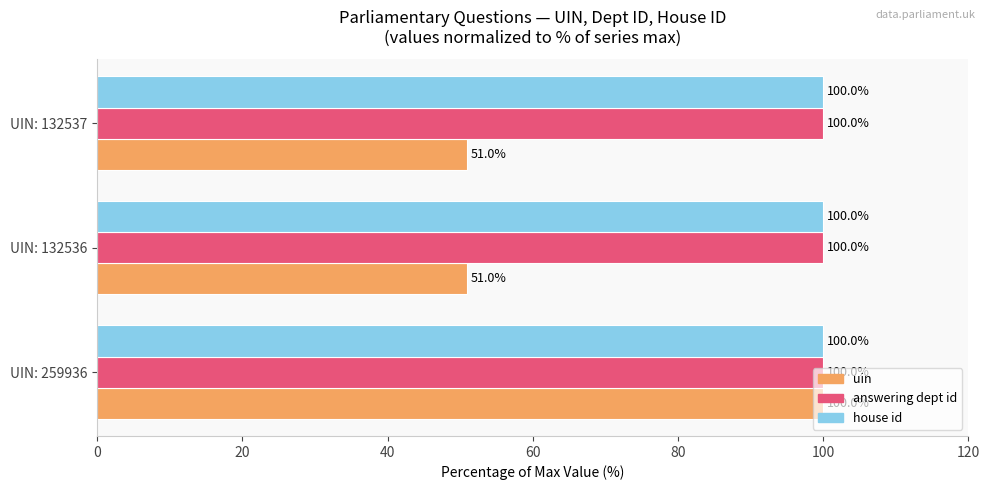

What is the average value of the uin series?

67.3